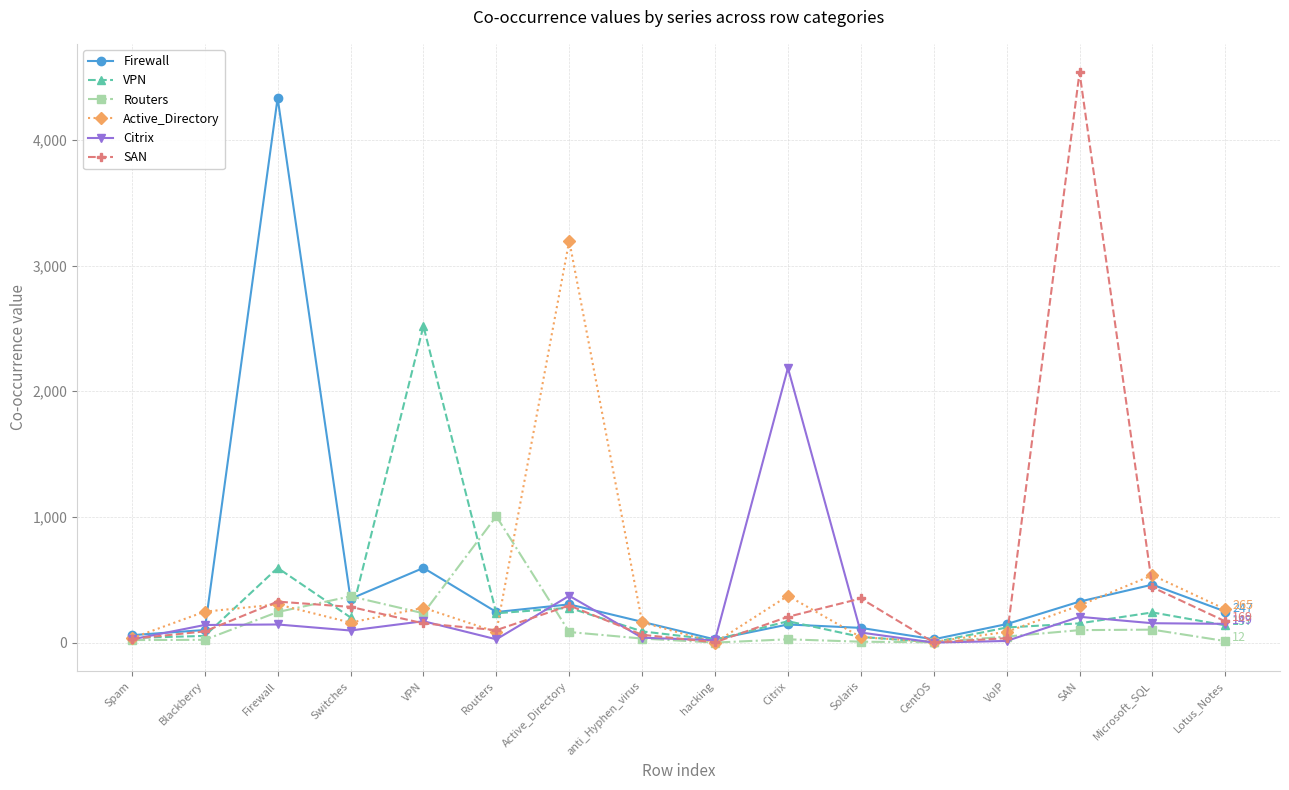

Where is VPN nearest to the value 1260?

Firewall